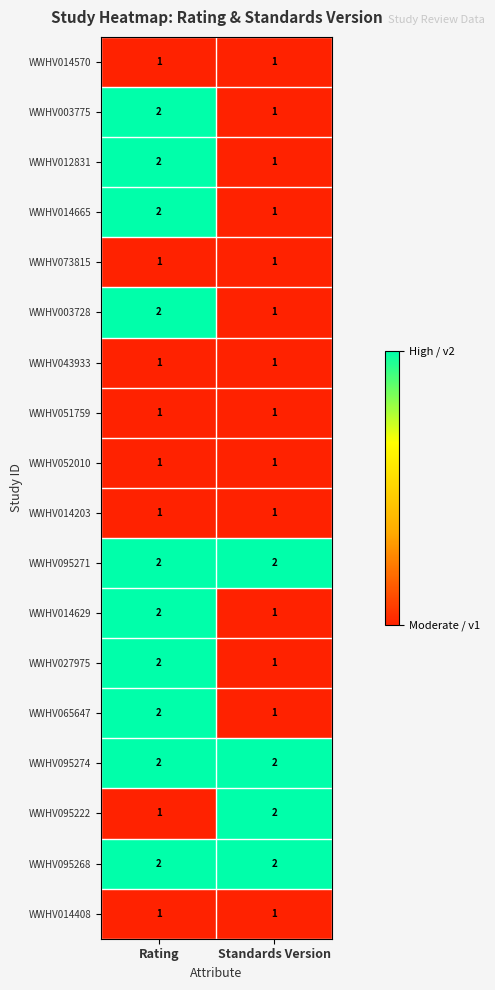

Which category has the highest value in the WWHV014629 series?

Rating